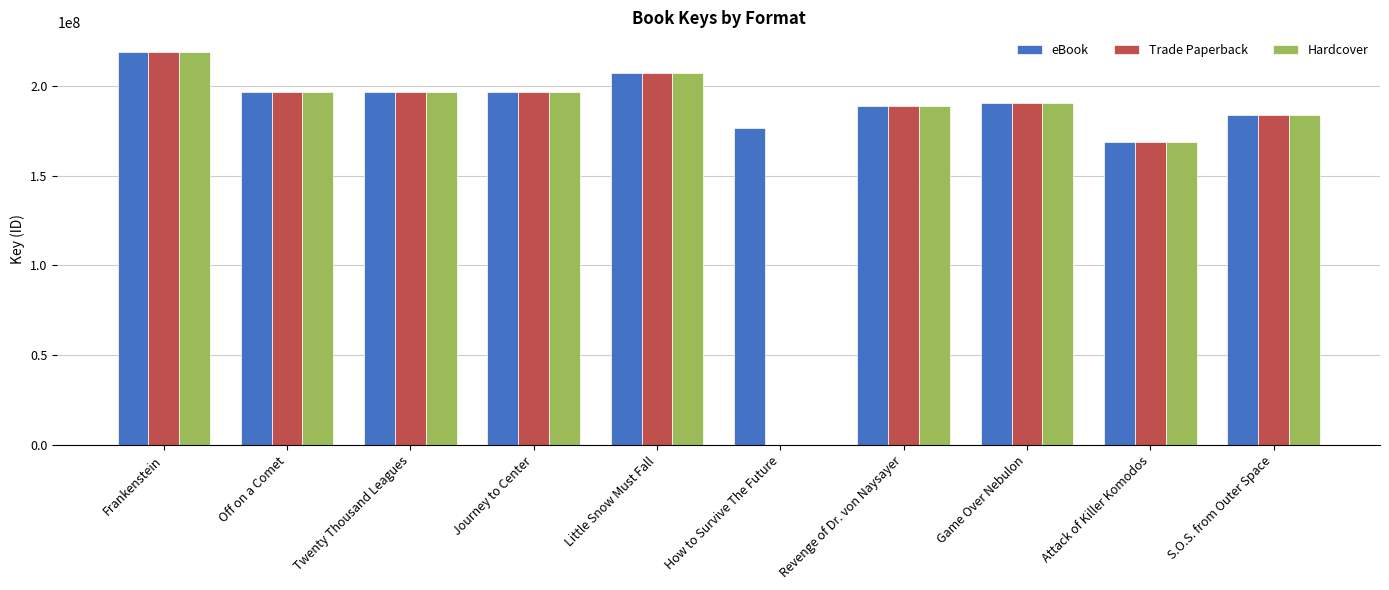

True or false: eBook has a value of 196622346 at Off on a Comet.

True